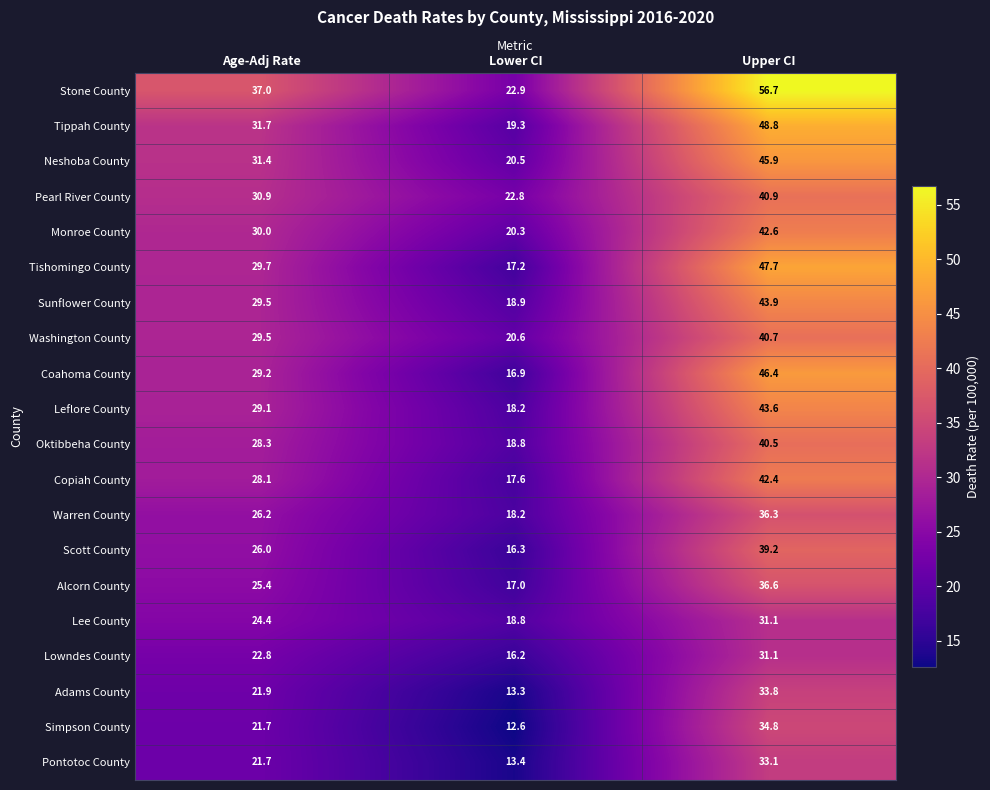

Which series has the largest range (max minus min)?

Stone County